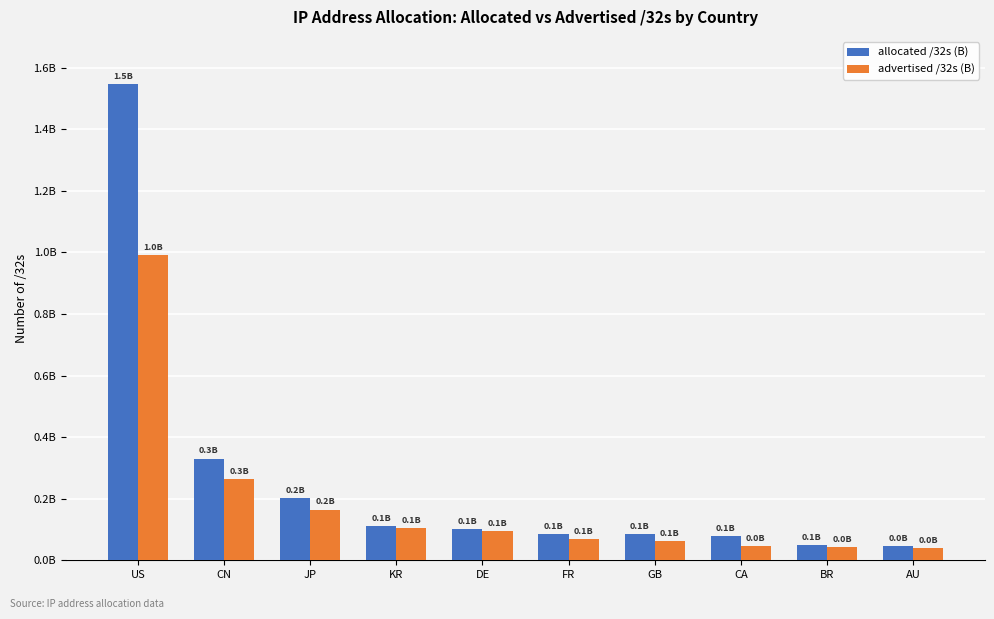

Does the chart contain stacked bars?

No